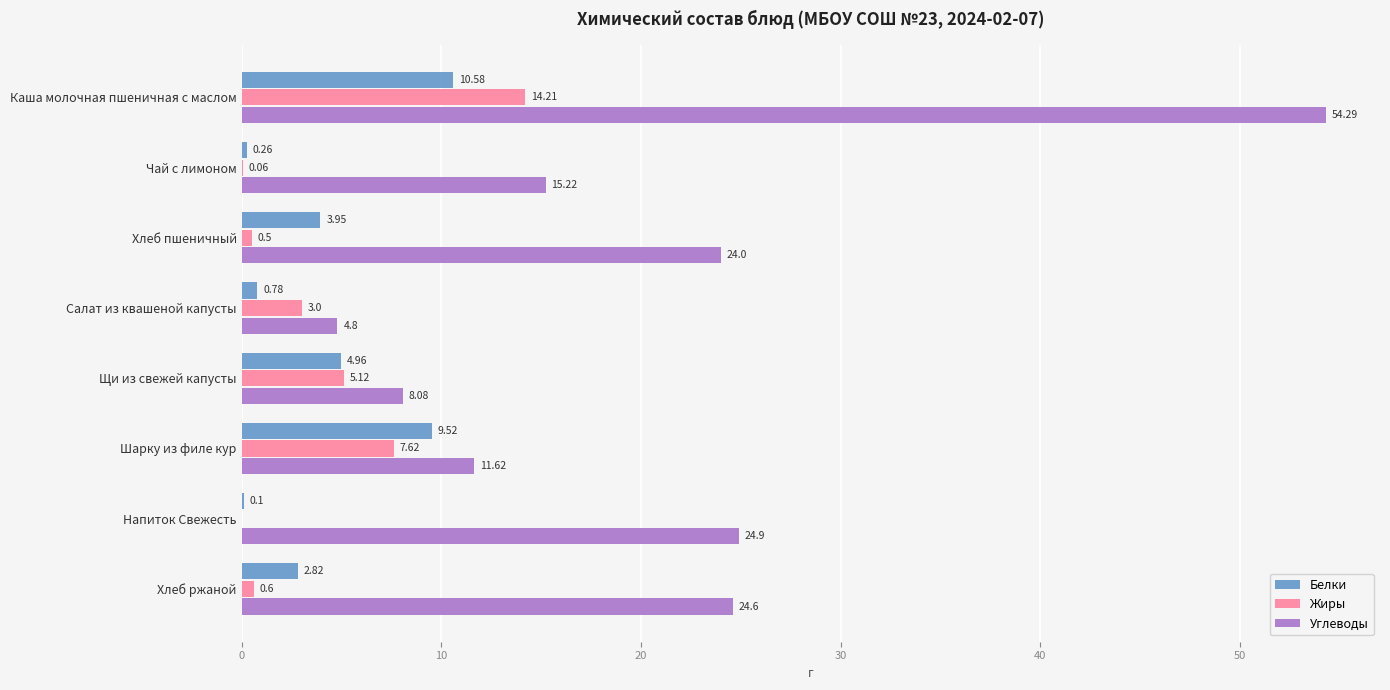

Where is Жиры nearest to the value 7?

Шарку из филе кур